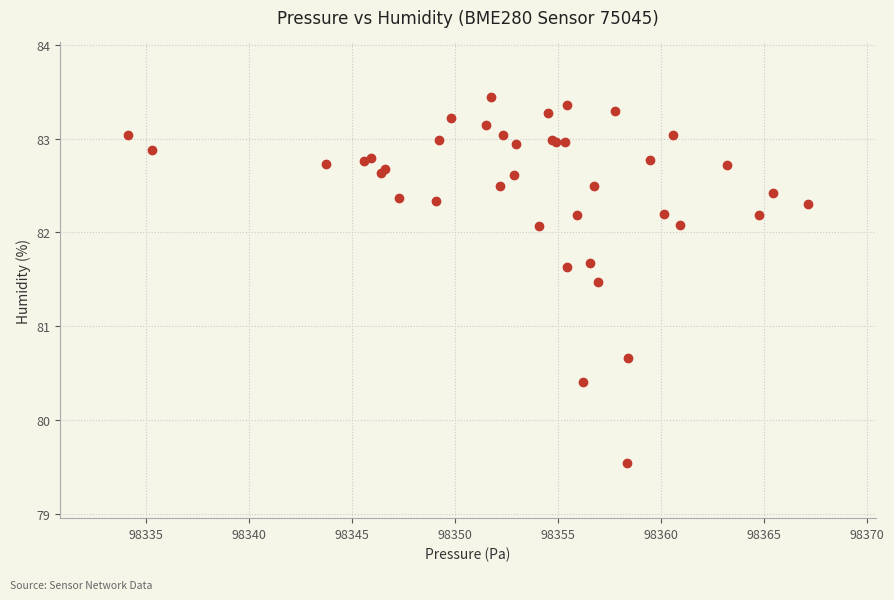

What Y value in the scatter plot is closest to 81?

80.7